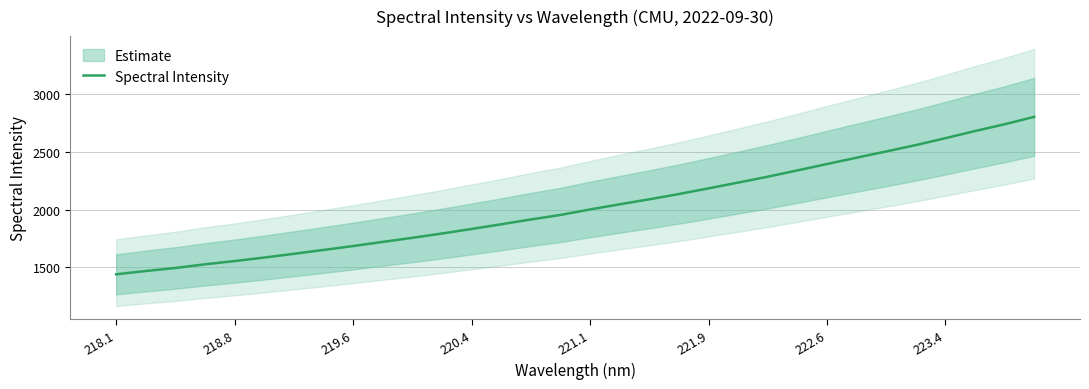

True or false: the data shows 713.3 at 9.

False